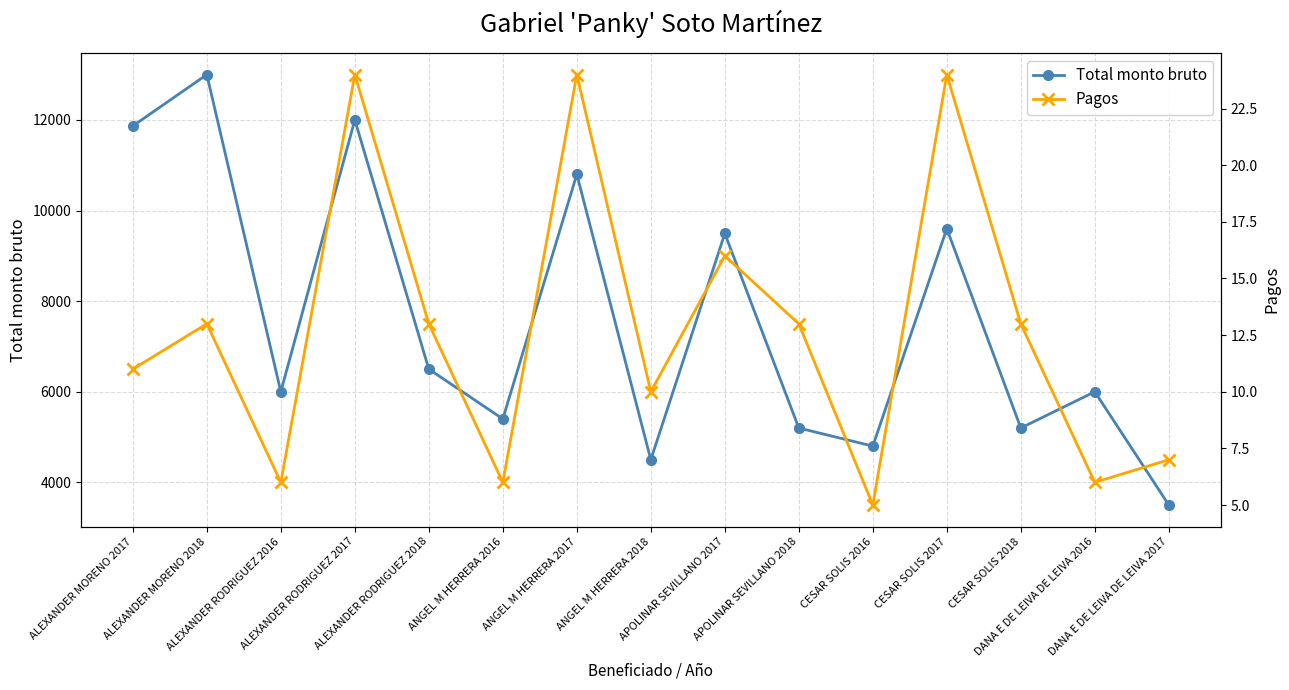

The value of Total monto bruto at CESAR SOLIS 2016 is 8193.6. True or false?

False